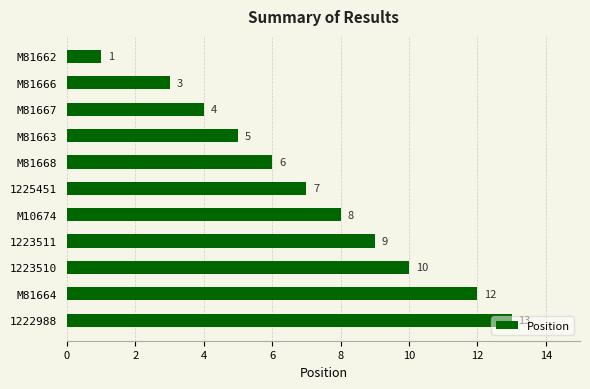

What value does the data have at M81664, to the nearest 5?

10